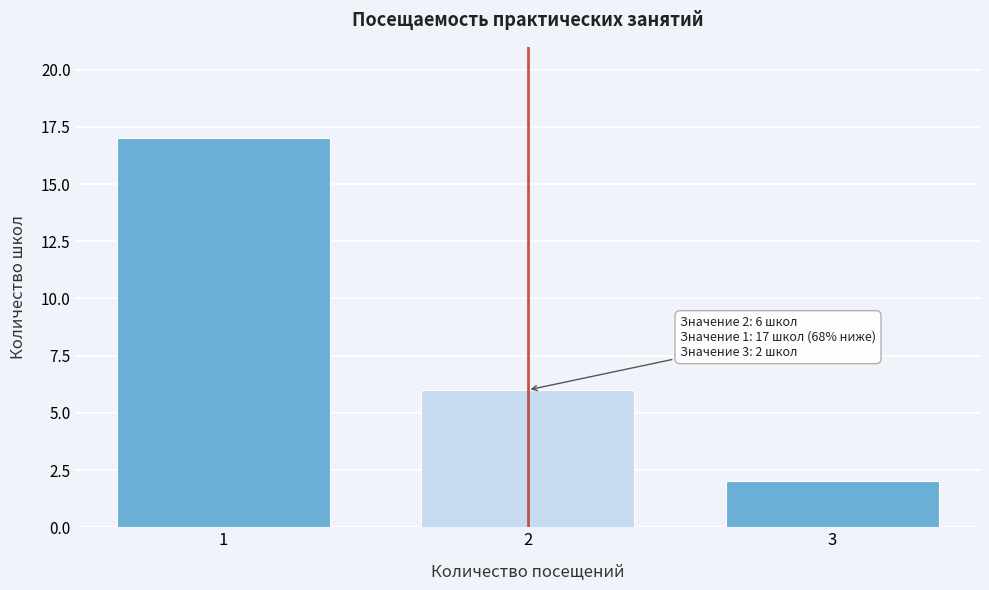

Reading left to right, transcribe all the data shown in this chart.

1=17	2=6	3=2